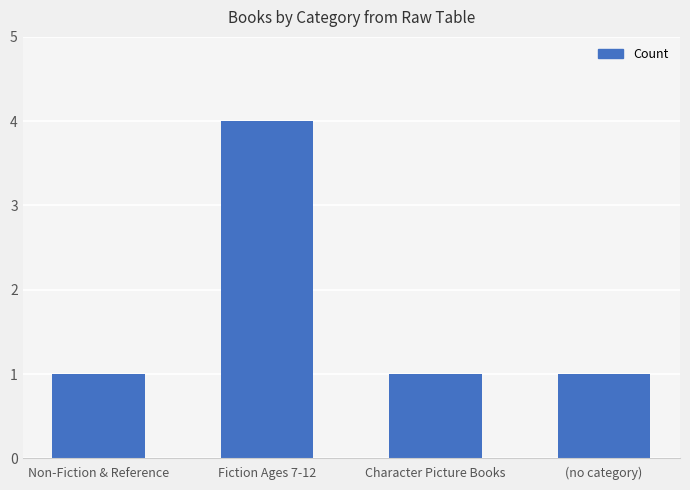

Which label corresponds to the largest value in the chart?

Fiction Ages 7-12